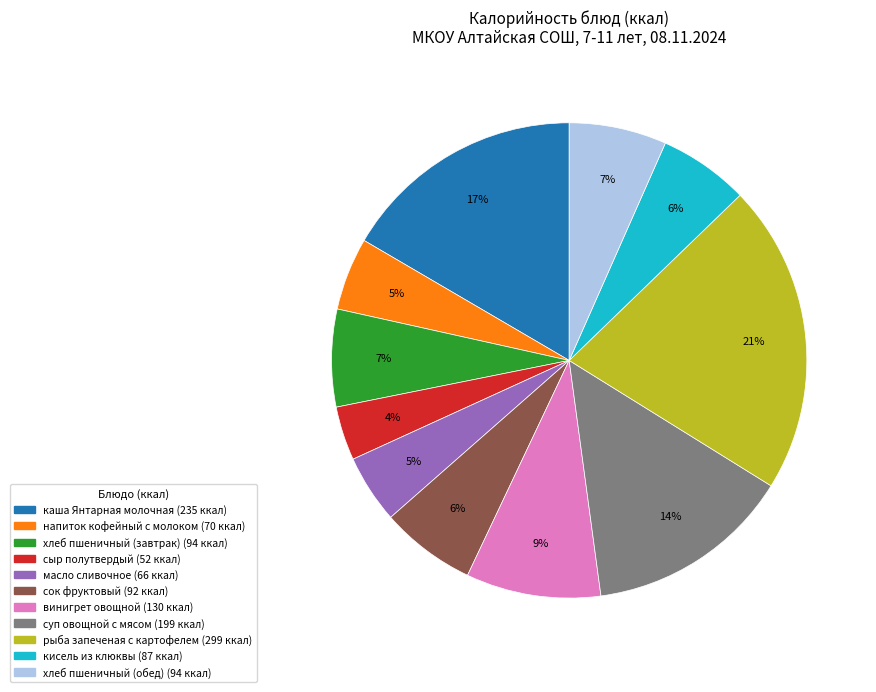

The напиток кофейный с молоком slice represents 5% of the pie. True or false?

True